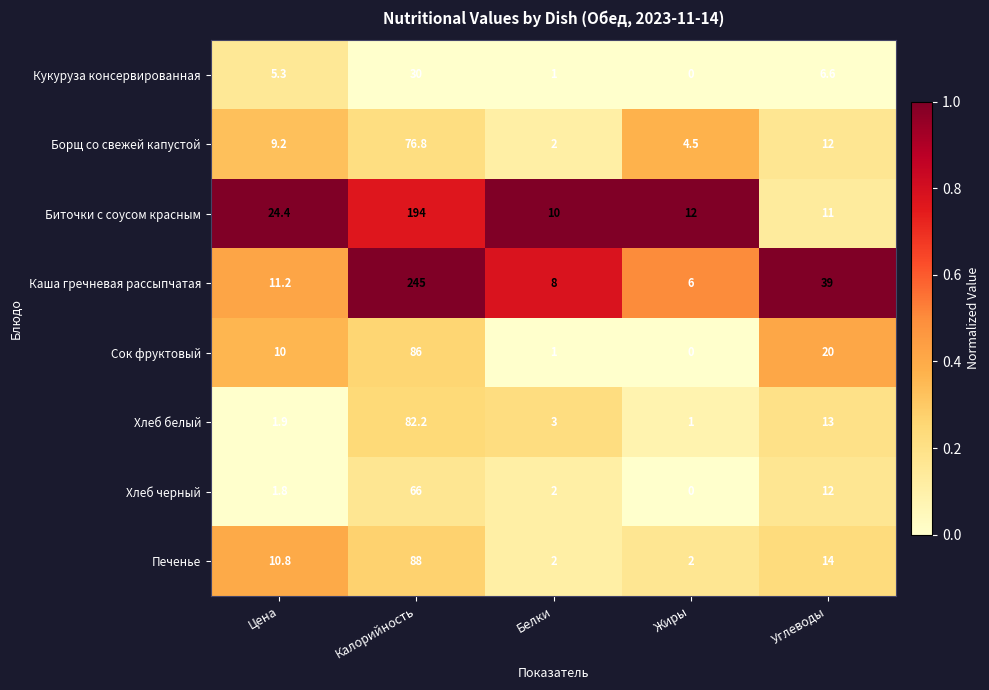

Is it true that Борщ со свежей капустой equals 19.2 at Углеводы?

False